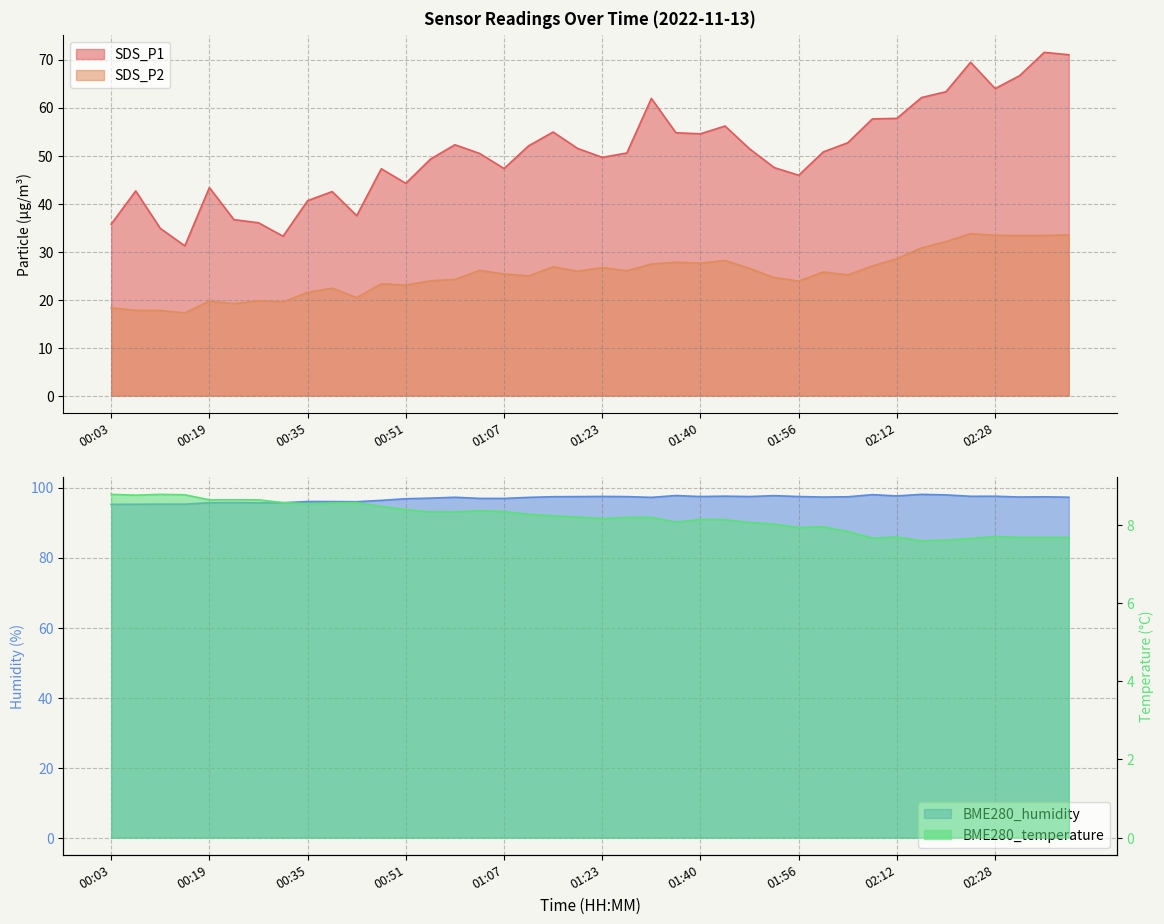

Which series has the largest total across all categories?

BME280_humidity